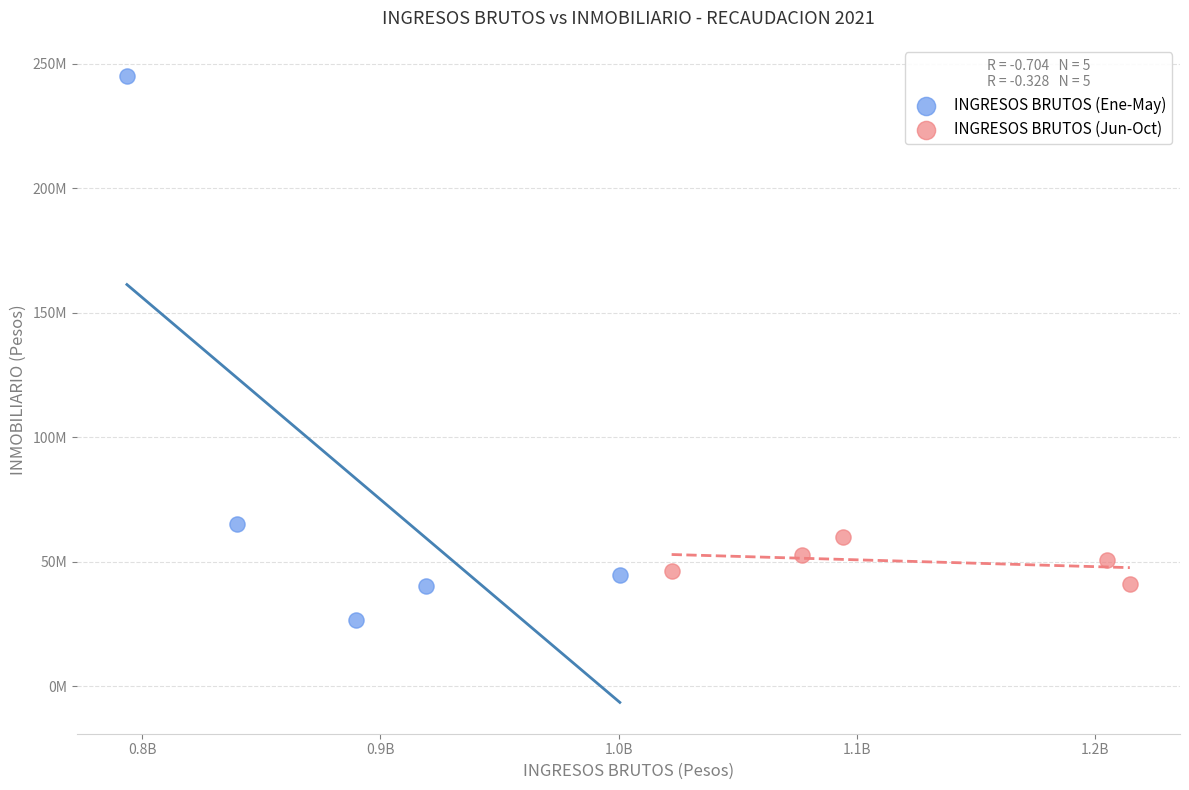

Which series has the largest Y range (max minus min)?

INGRESOS BRUTOS (Ene-May)